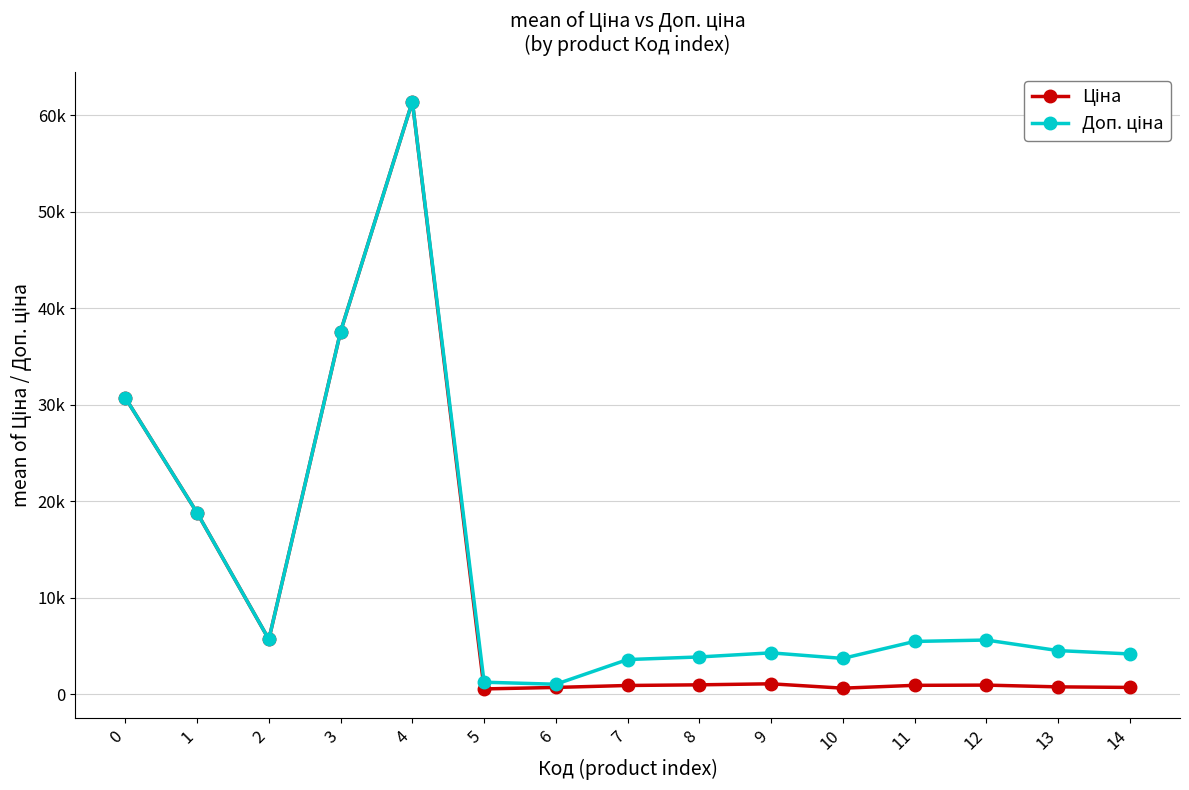

Does the chart have visible grid lines?

Yes